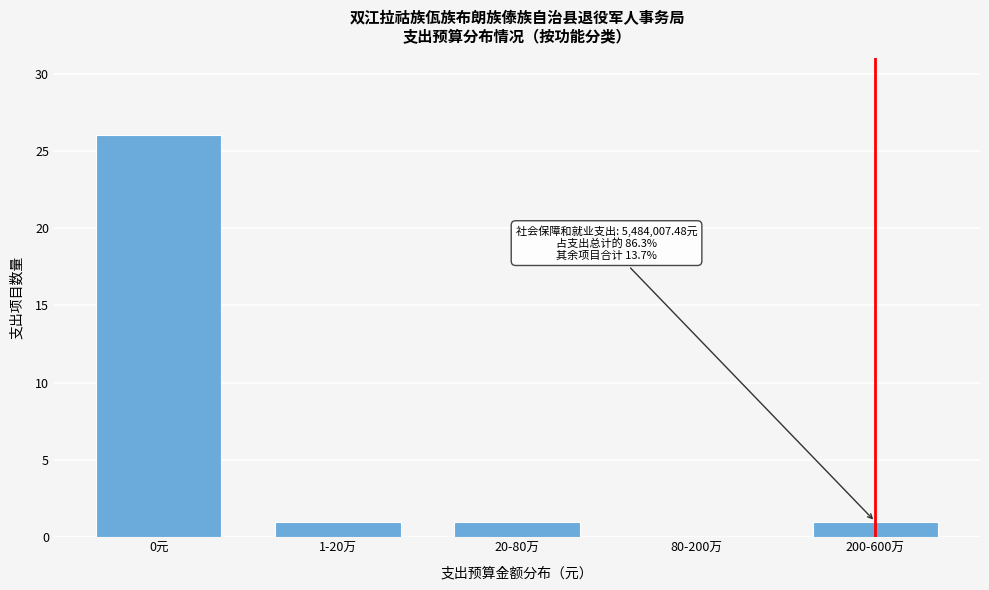

Reading right to left, what are all the values shown in this chart?

200-600万=1	80-200万=0	20-80万=1	1-20万=1	0元=26